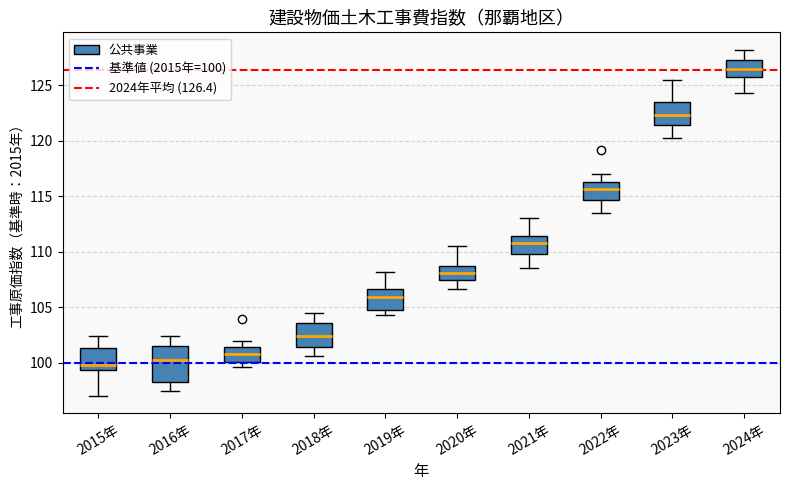

Reading left to right, transcribe this box plot: for each box, give where its median line is, the range the box spans, and where its two whiskers end, as read against the y-axis. The values are not printed on the chart, so give them approximately, as read against the axis.

2015年: median 100.0, box 99.5 to 101.5, whiskers 97.0 to 102.5
2016年: median 100.0, box 98.5 to 101.5, whiskers 97.5 to 102.5
2017年: median 101.0, box 100.0 to 101.5, whiskers 99.5 to 102.0
2018年: median 102.5, box 101.5 to 103.5, whiskers 100.5 to 104.5
2019年: median 106.0, box 105.0 to 106.5, whiskers 104.5 to 108.0
2020年: median 108.0, box 107.5 to 108.5, whiskers 106.5 to 110.5
2021年: median 111.0, box 110.0 to 111.5, whiskers 108.5 to 113.0
2022年: median 115.5, box 114.5 to 116.5, whiskers 113.5 to 117.0
2023年: median 122.5, box 121.5 to 123.5, whiskers 120.0 to 125.5
2024年: median 126.5, box 125.5 to 127.0, whiskers 124.5 to 128.0